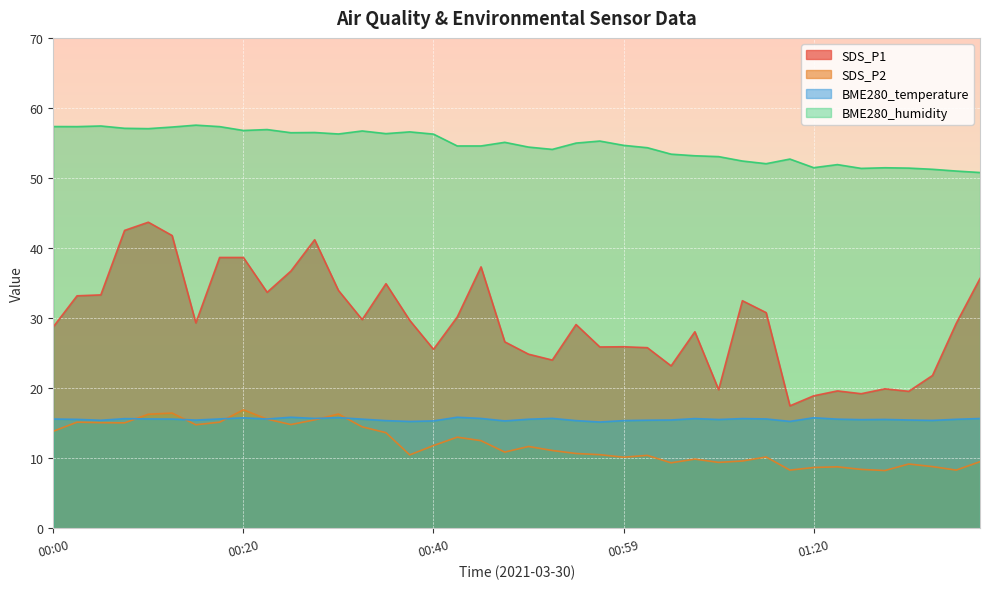

Does the chart display data point markers on the line(s)?

No